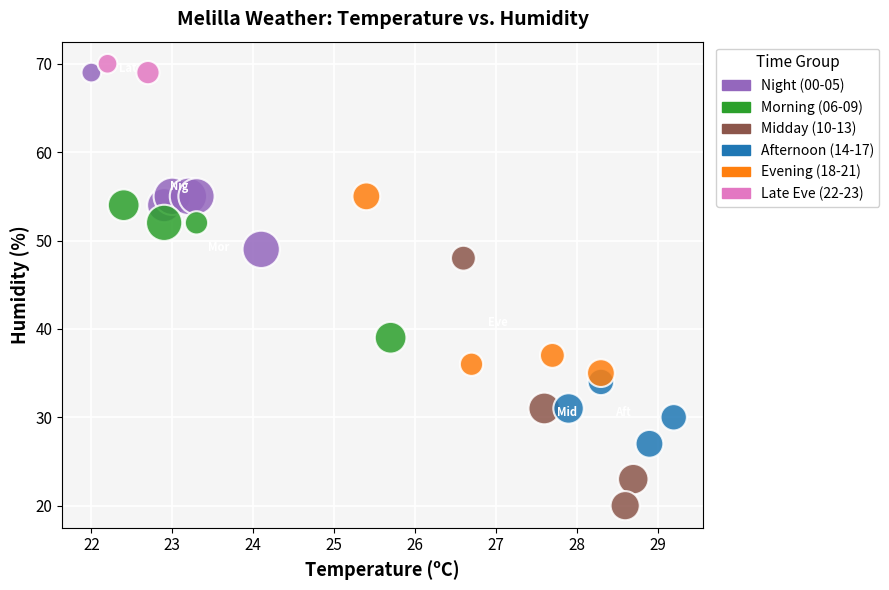

What are all the series names shown in the legend?

Night (00-05), Morning (06-09), Midday (10-13), Afternoon (14-17), Evening (18-21), Late Eve (22-23)